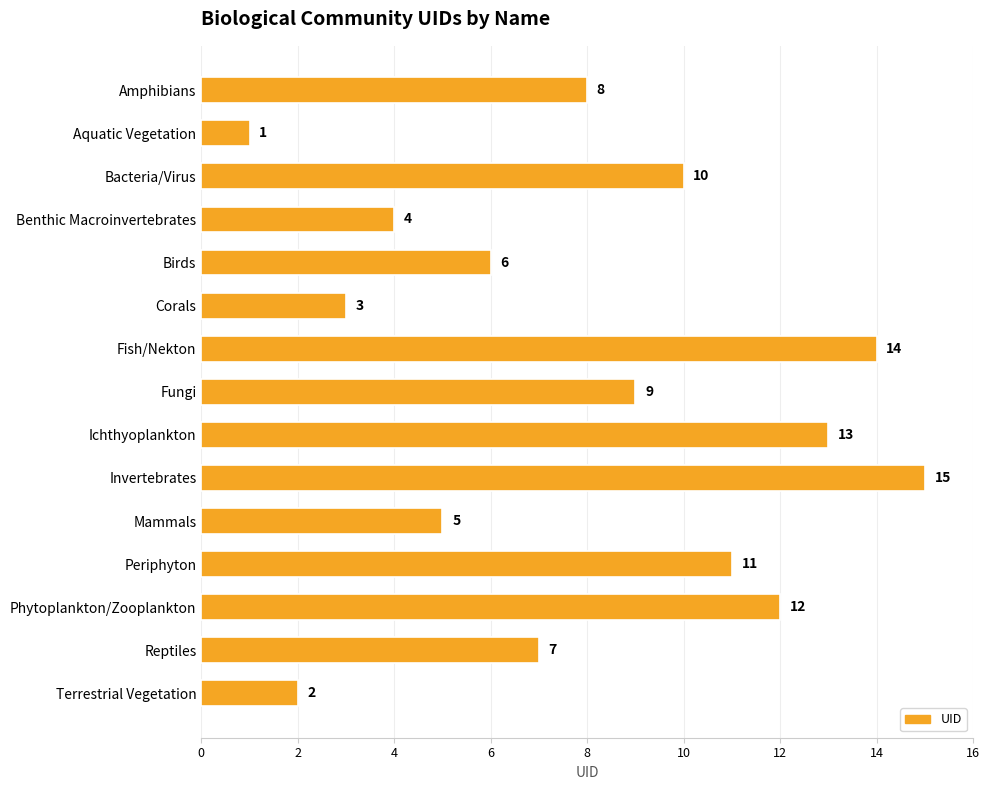

What is the maximum value shown in the chart?

15